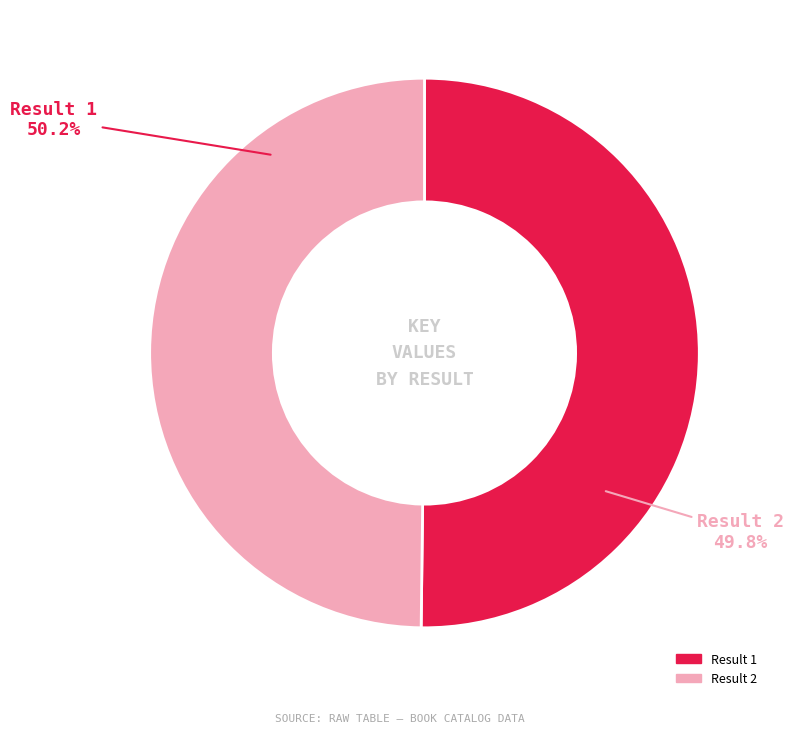

What is the smallest slice in the pie chart?

2